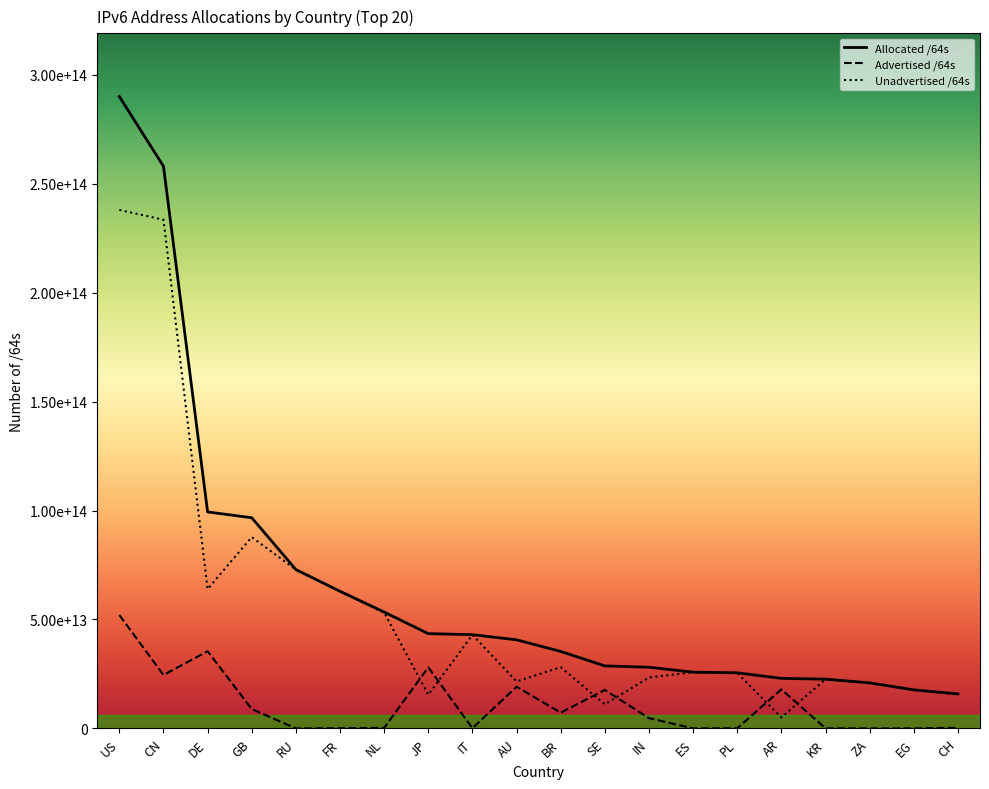

Does the chart have visible grid lines?

No